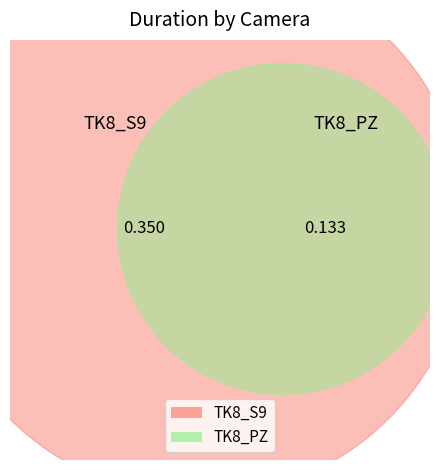

Rank the categories by value from lowest to highest.

TK8_PZ, TK8_S9